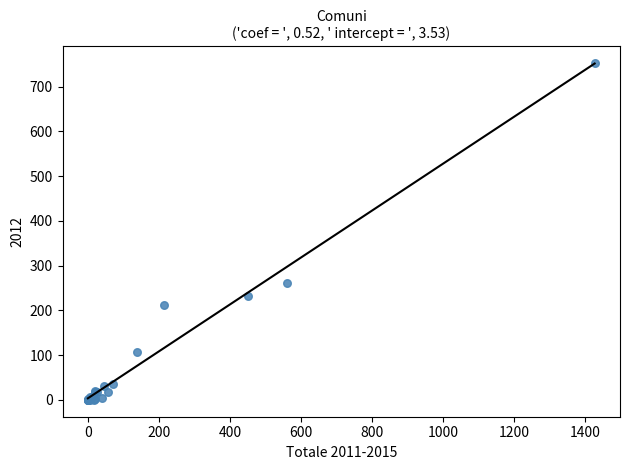

What Y value in the scatter plot is closest to 376?

262.0